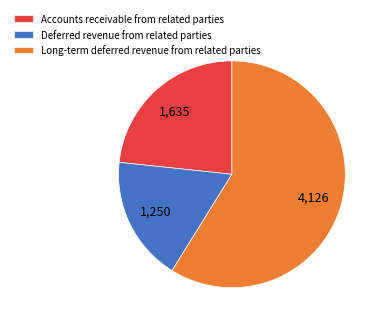

True or false: Accounts receivable from related parties accounts for 10% of the total.

False